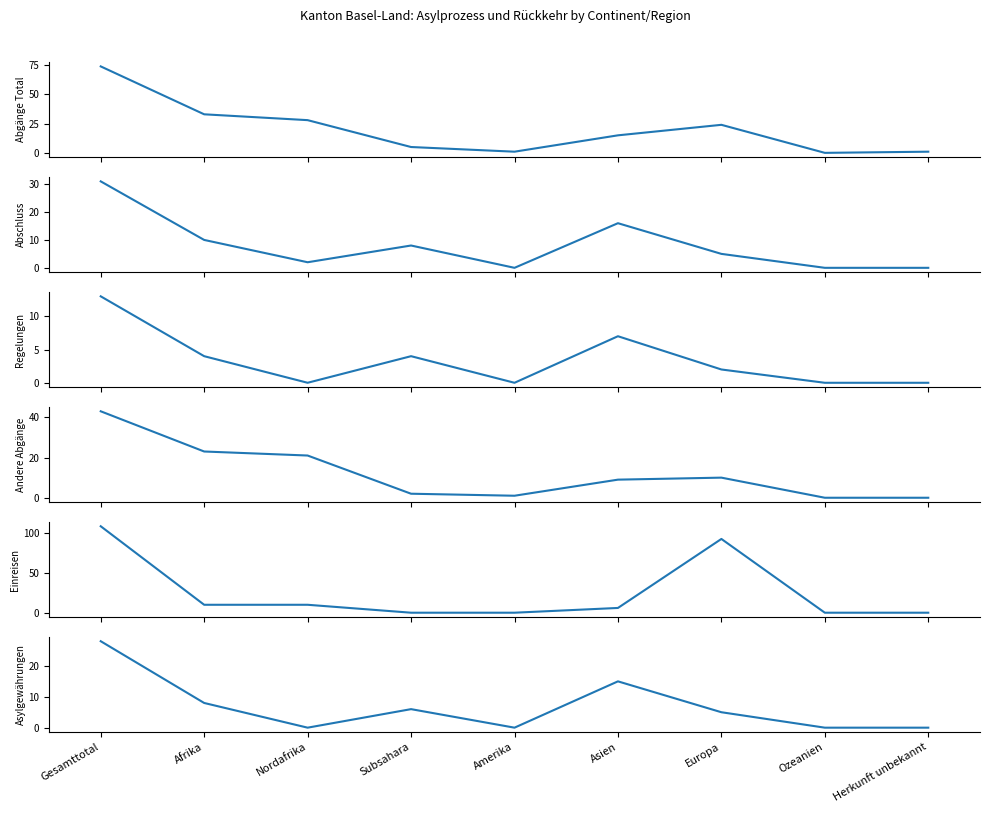

Which category has the lowest value in the col_8 (Abschluss) series?

Amerika